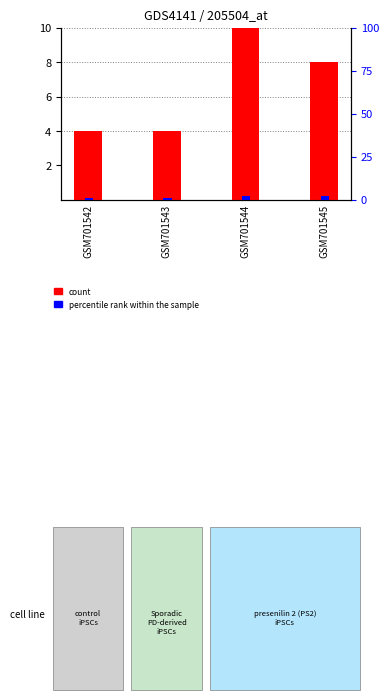

What is the total value across all series at GSM701542?

5